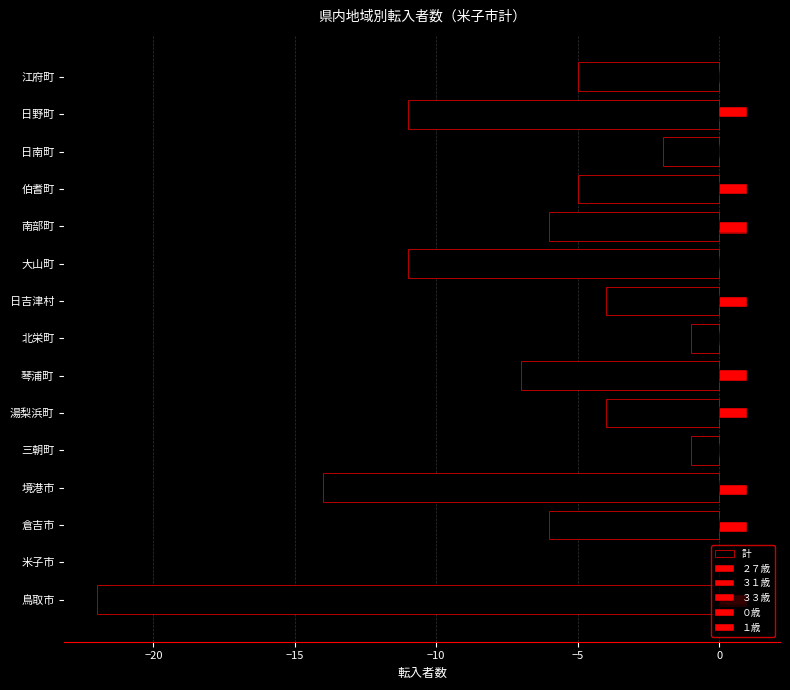

How many categories are shown in the chart?

15